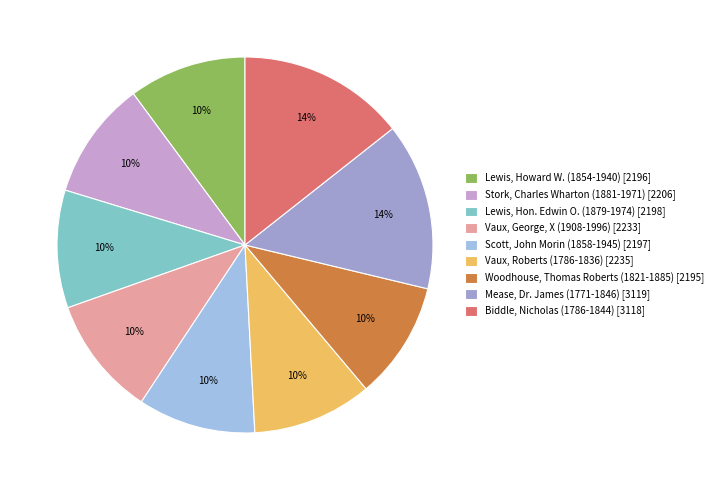

Combined, do Vaux, Roberts (1786-1836) and Biddle, Nicholas (1786-1844) account for over 50%?

No